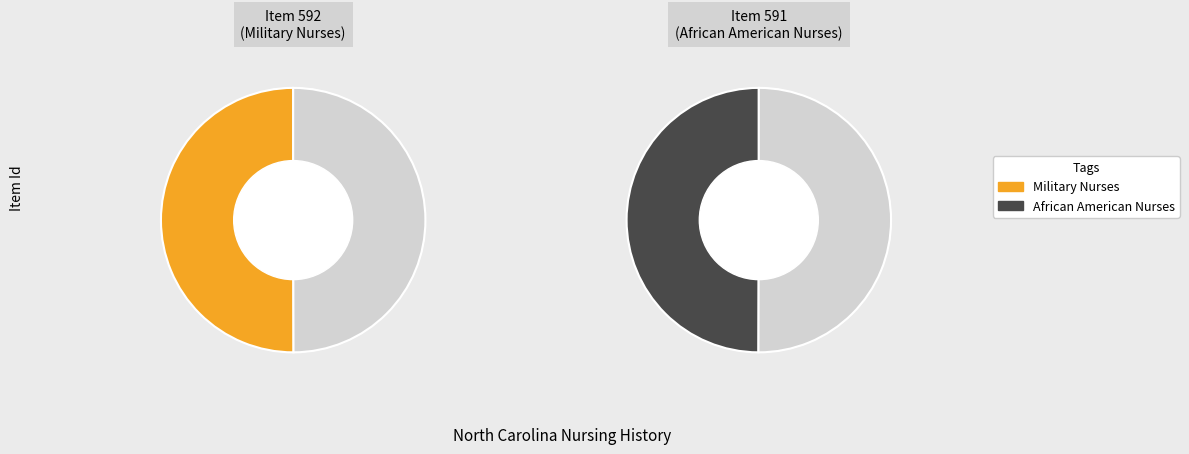

What portion of the pie excludes African American Nurses?

50.0%